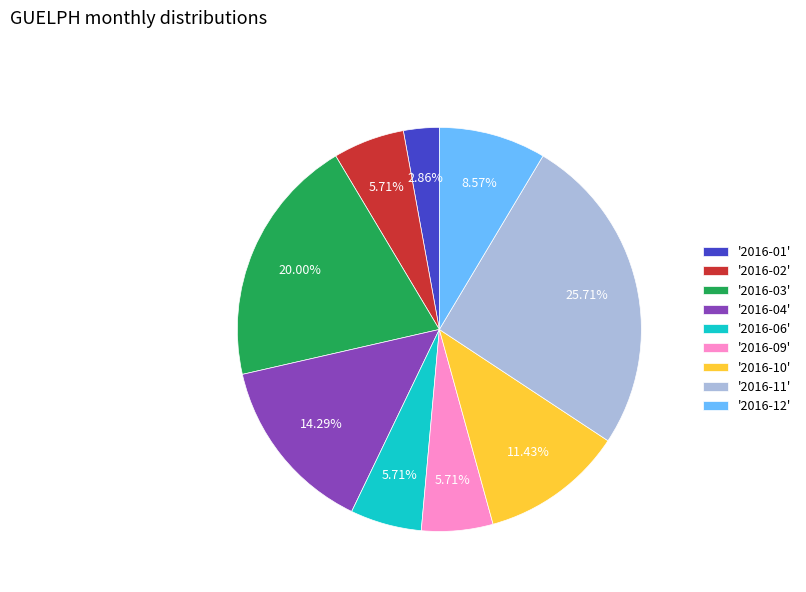

How many segments does this pie chart have?

9